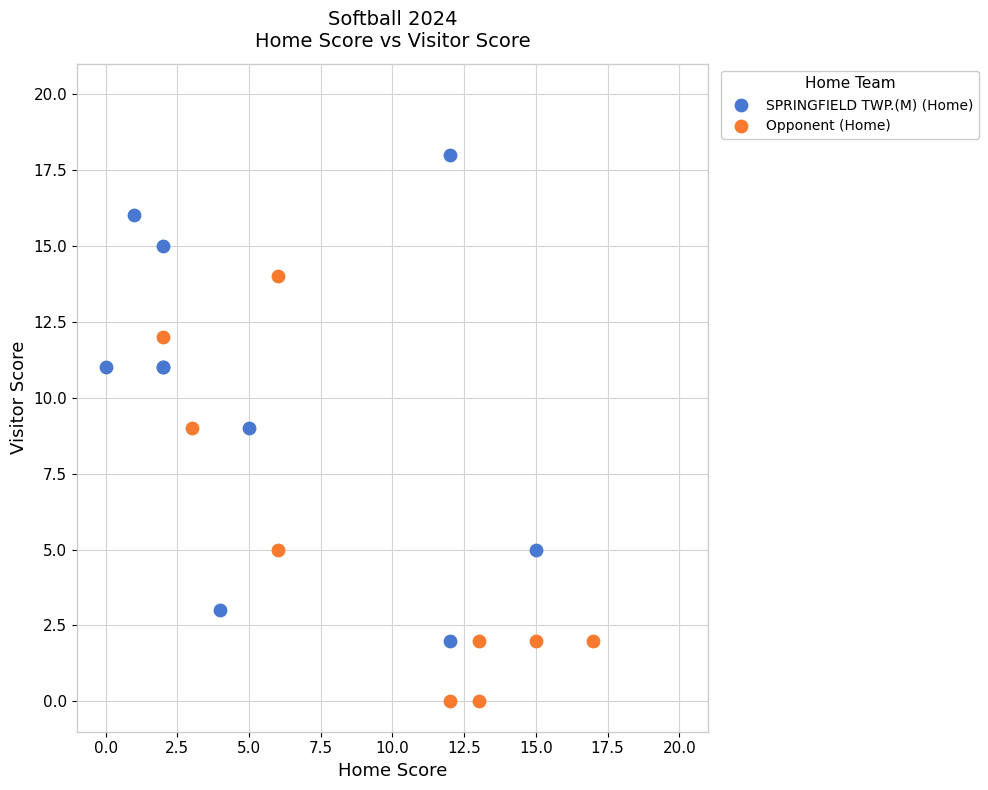

Which series contains the highest Y value?

SPRINGFIELD TWP.(M) (Home)